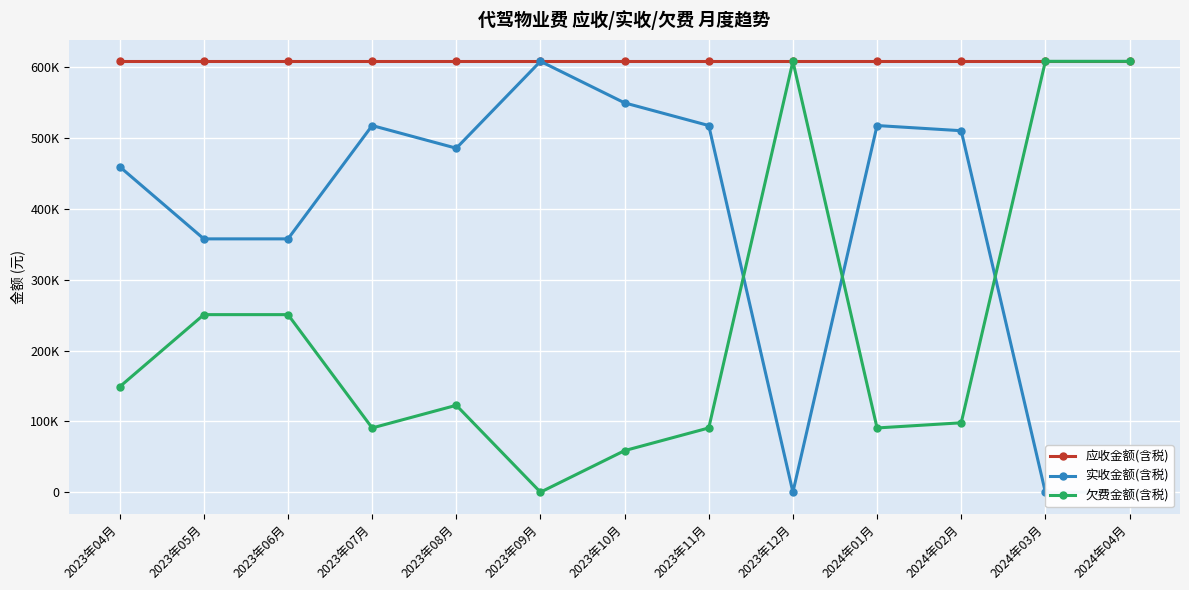

Which series changed the most between 2023年07月 and 2024年01月?

应收金额(含税)